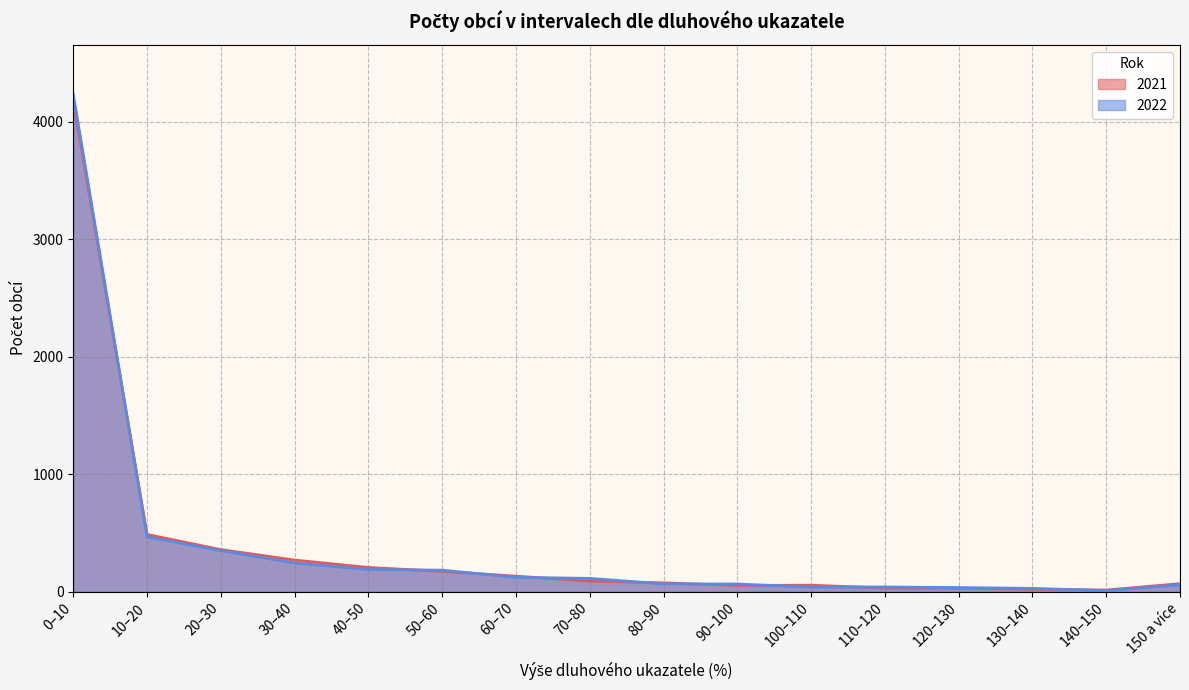

True or false: 2022 has more than 1 points higher than both neighbors.

False